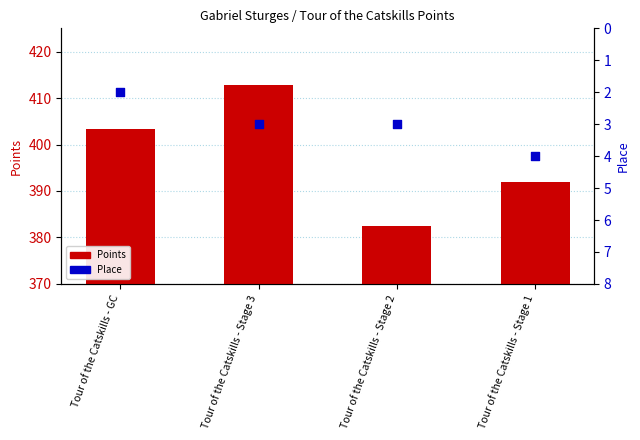

Which series has the widest spread of Y values?

Points